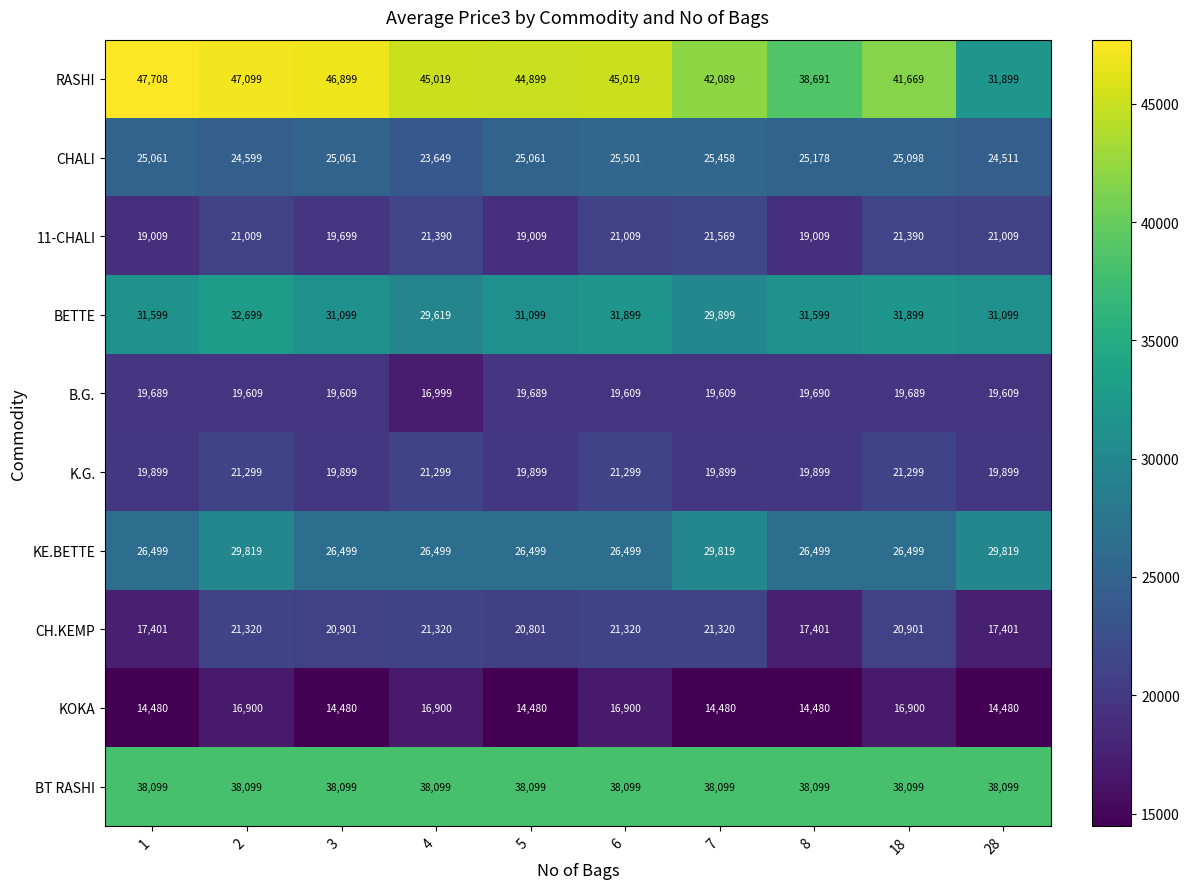

Which category has the highest value across all series?

1